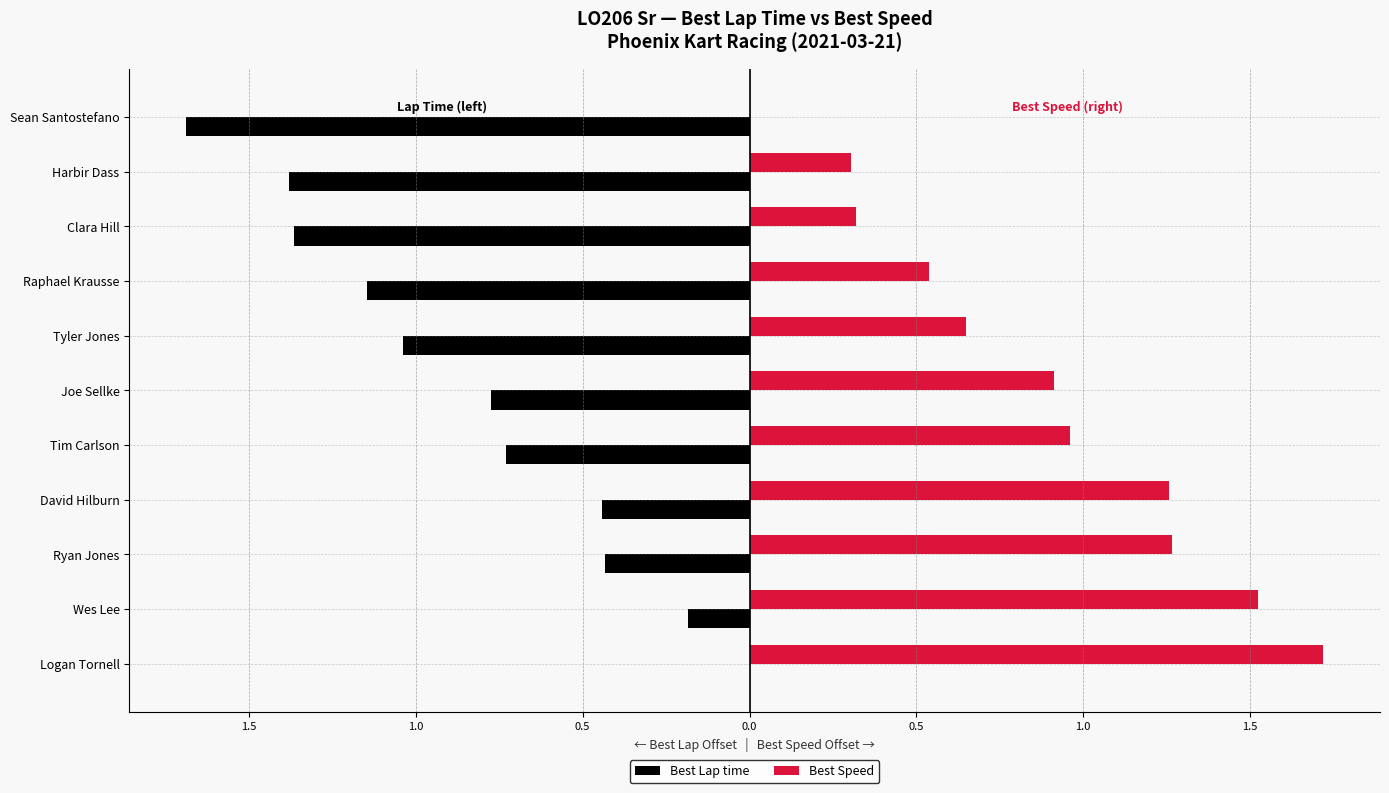

List the series in order of their peak value, highest first.

Best Speed, Best Lap time